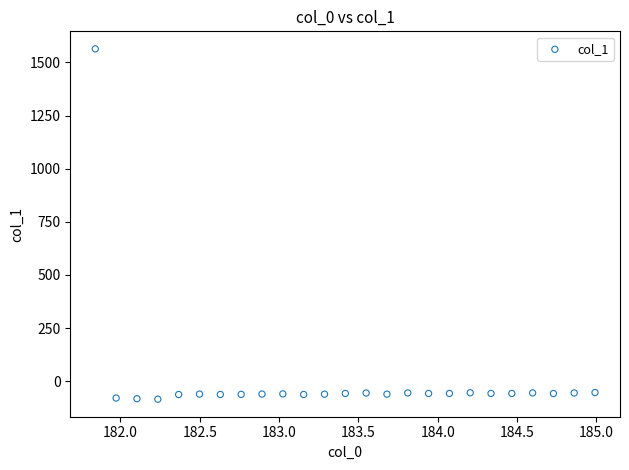

What is the range of X values (max minus min)?

3.1